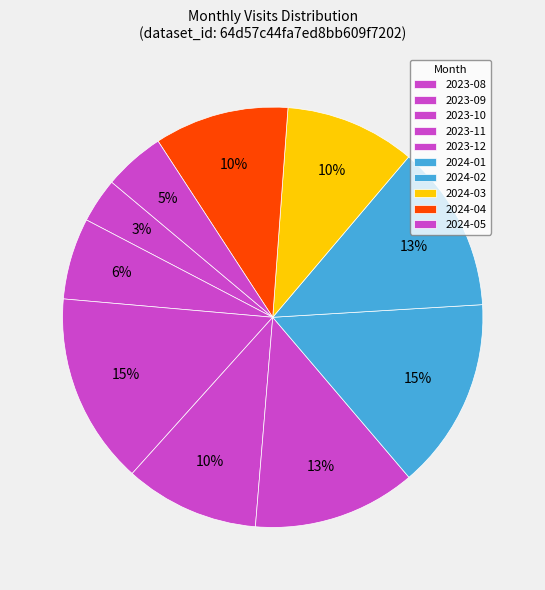

Which category has the biggest portion of the pie?

2023-10